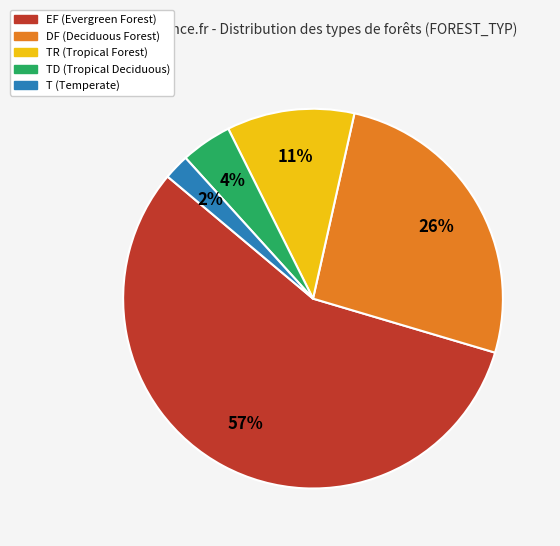

Does any single category account for the majority?

Yes